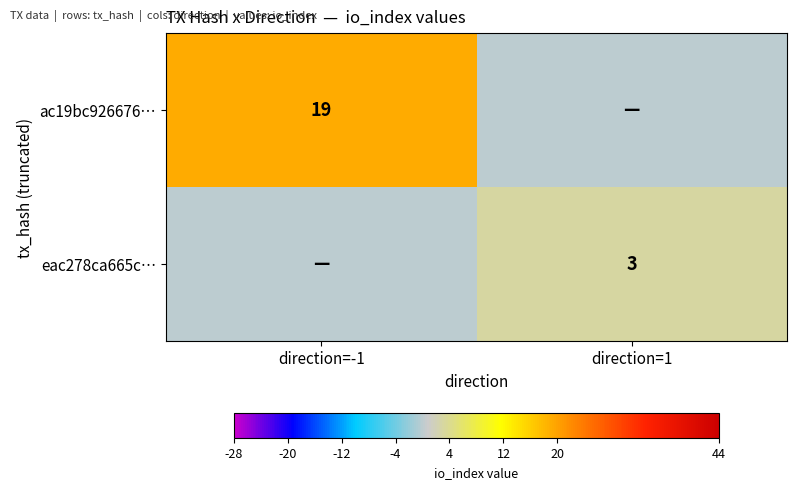

The value of ac19bc926676… at direction=-1 is 19. True or false?

True